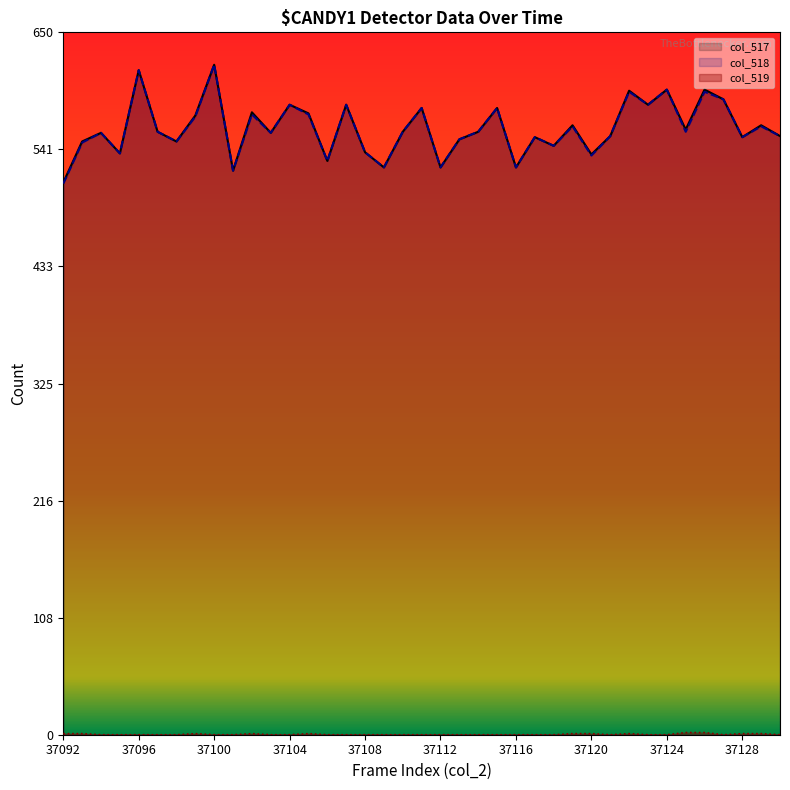

Where is the first local maximum for col_518?

37094